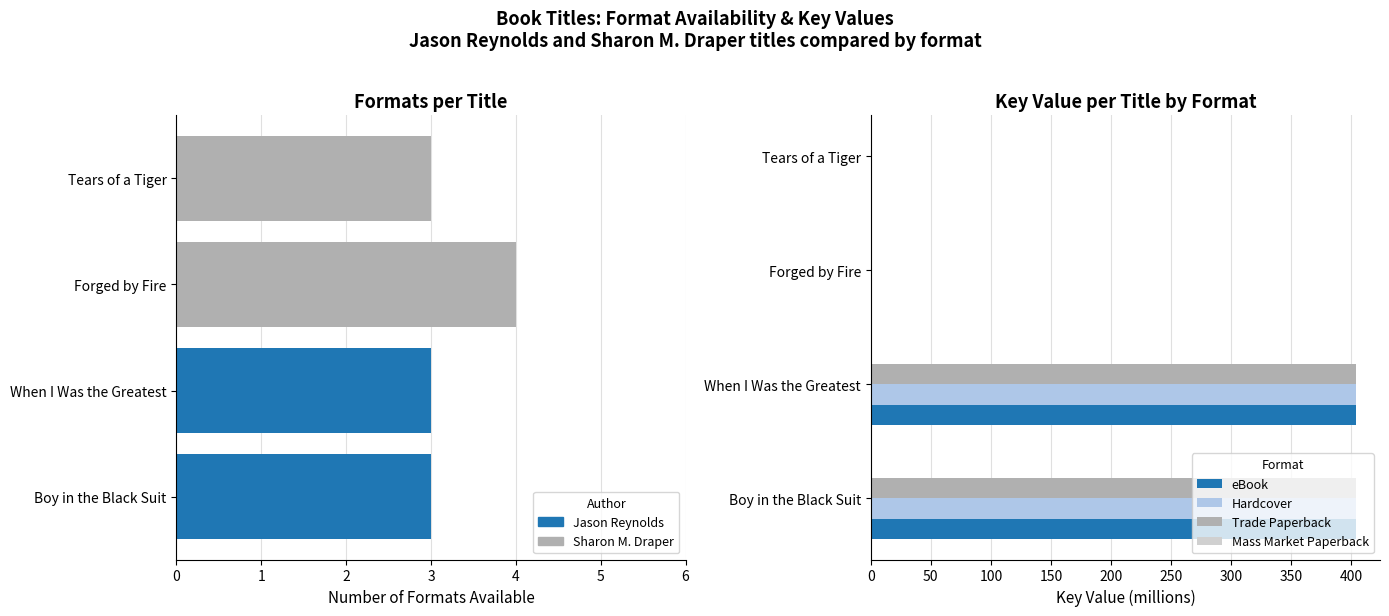

Which series changed the most between Boy in the Black Suit and Forged by Fire?

eBook